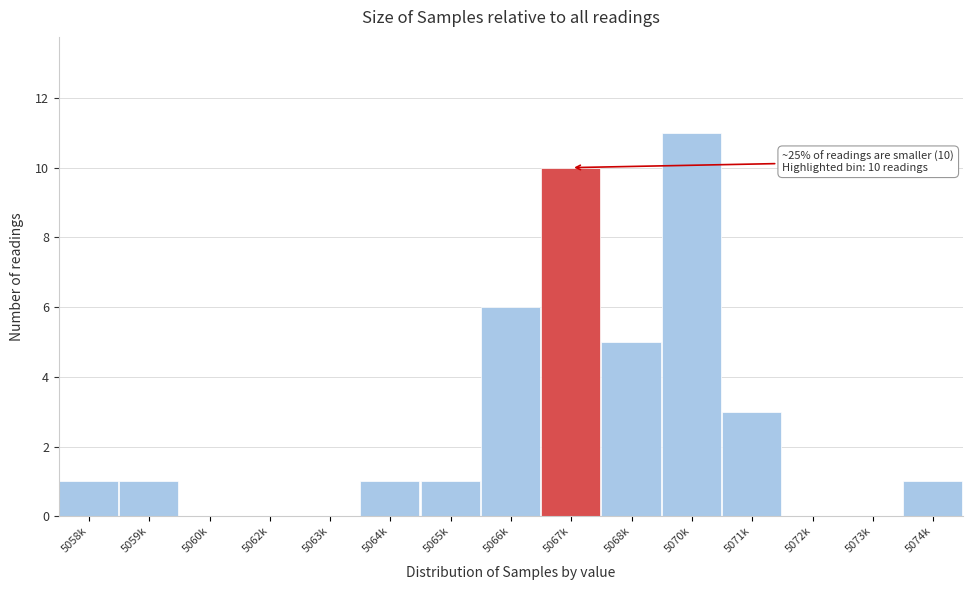

Reading left to right, transcribe all the data shown in this chart.

5058k=1	5059k=1	5060k=0	5062k=0	5063k=0	5064k=1	5065k=1	5066k=6	5067k=10	5068k=5	5070k=11	5071k=3	5072k=0	5073k=0	5074k=1